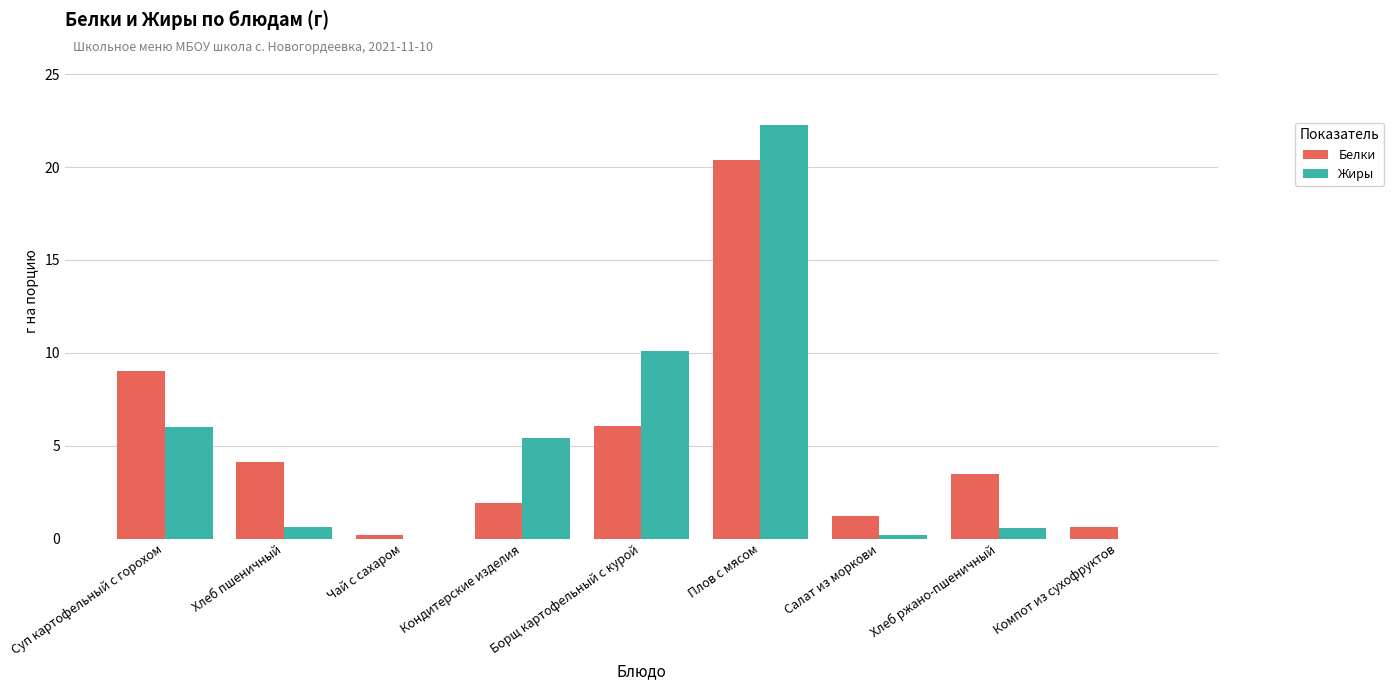

At which category is the sum across all series the highest?

Плов с мясом